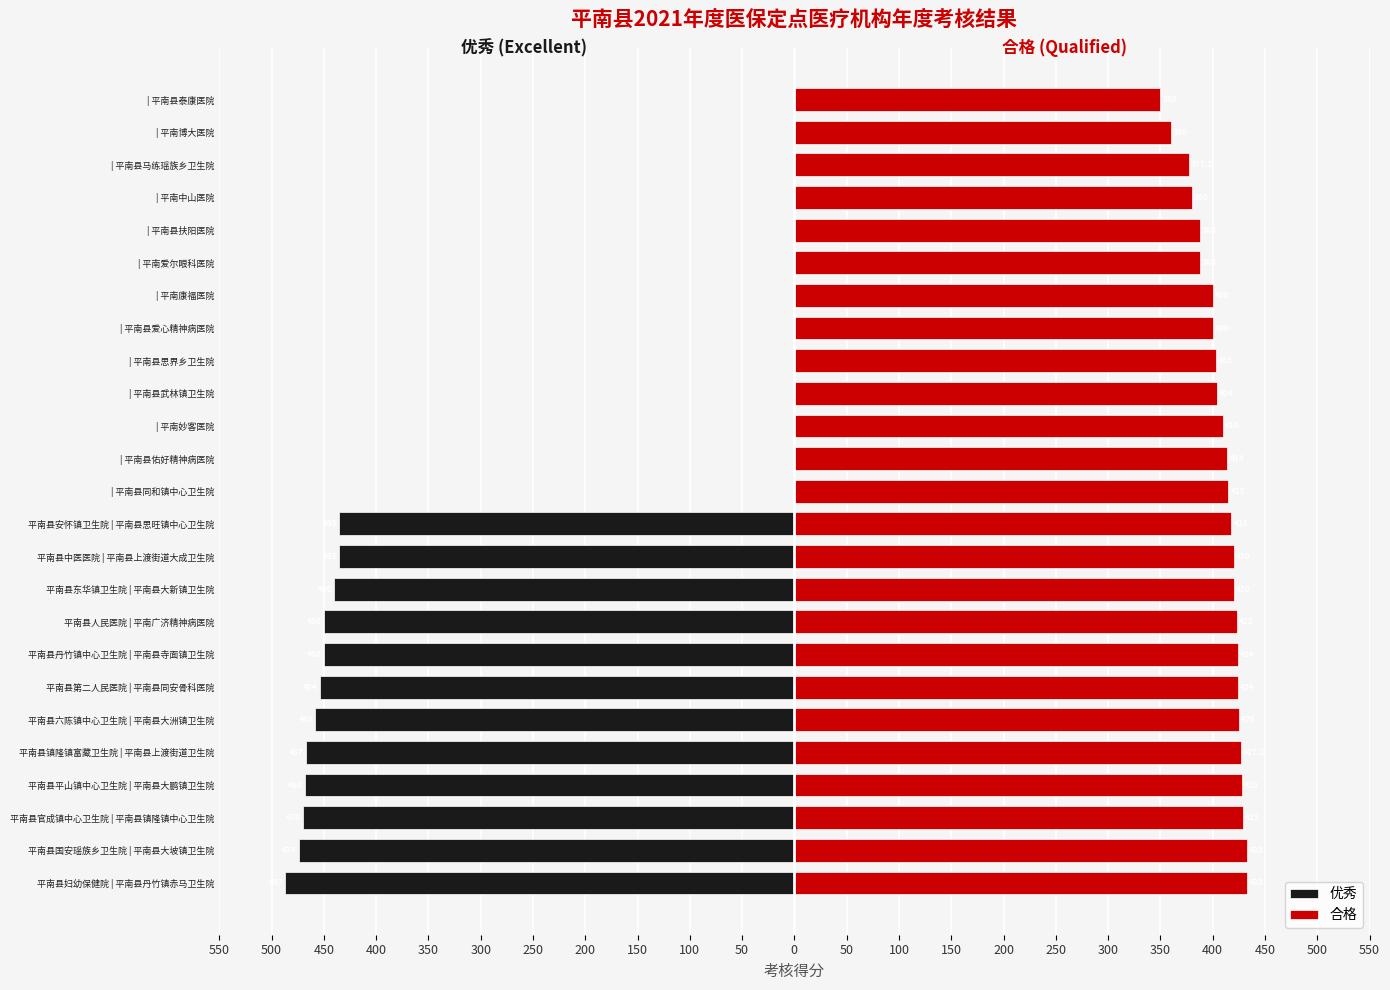

What is the maximum value for 合格?

433.0